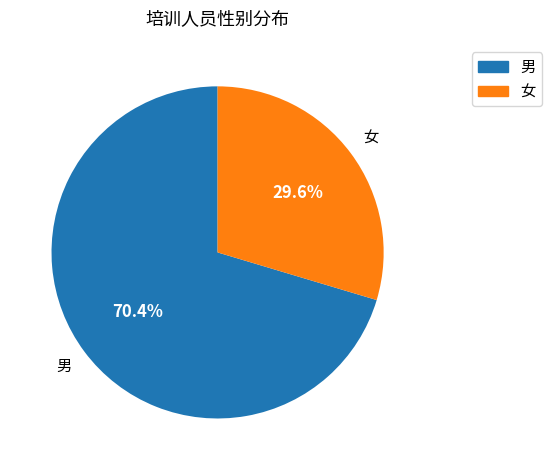

How much of the chart is everything except 女?

70.4%